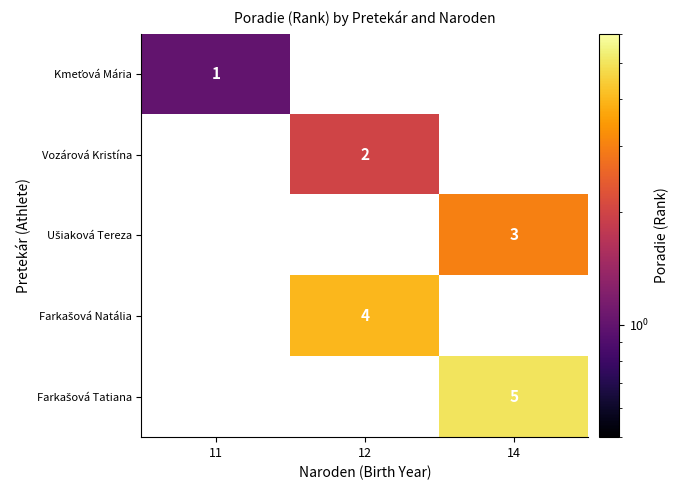

Count the number of categories in the chart.

3